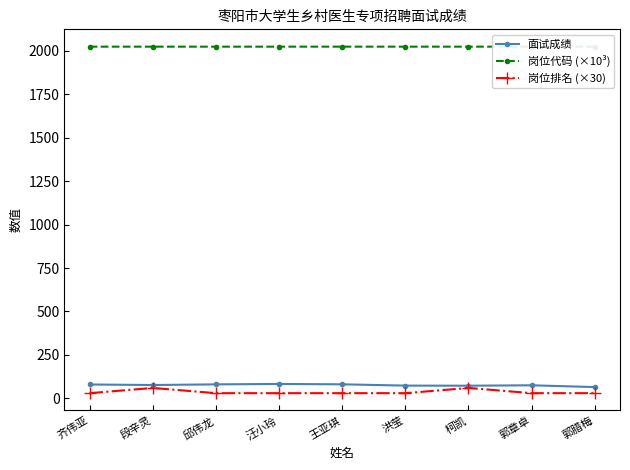

True or false: 岗位排名 (×30) and 岗位代码 (×10³) cross at least once.

False